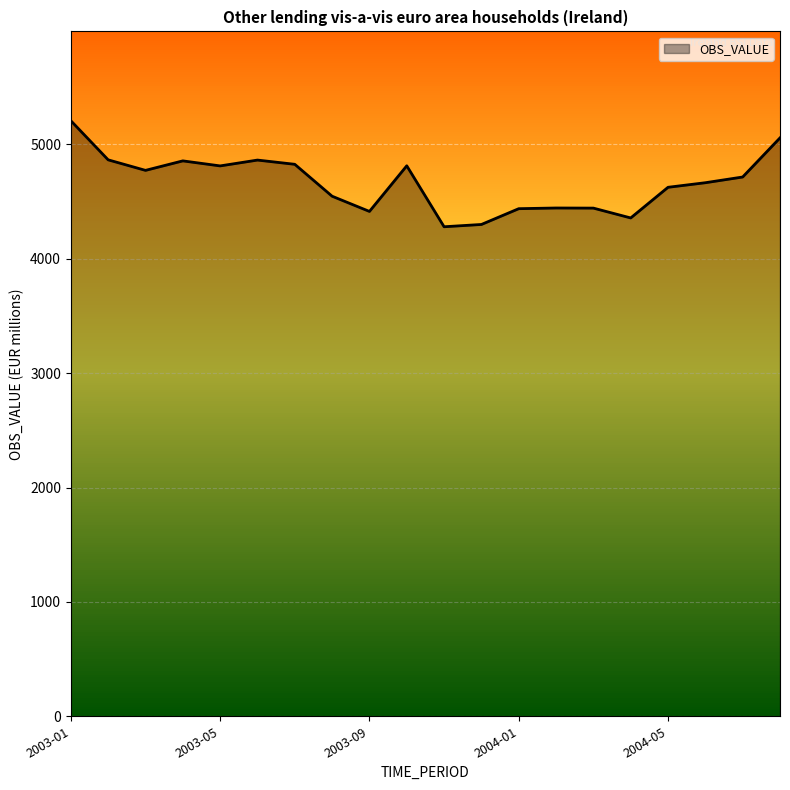

What is the smallest value displayed?

4280